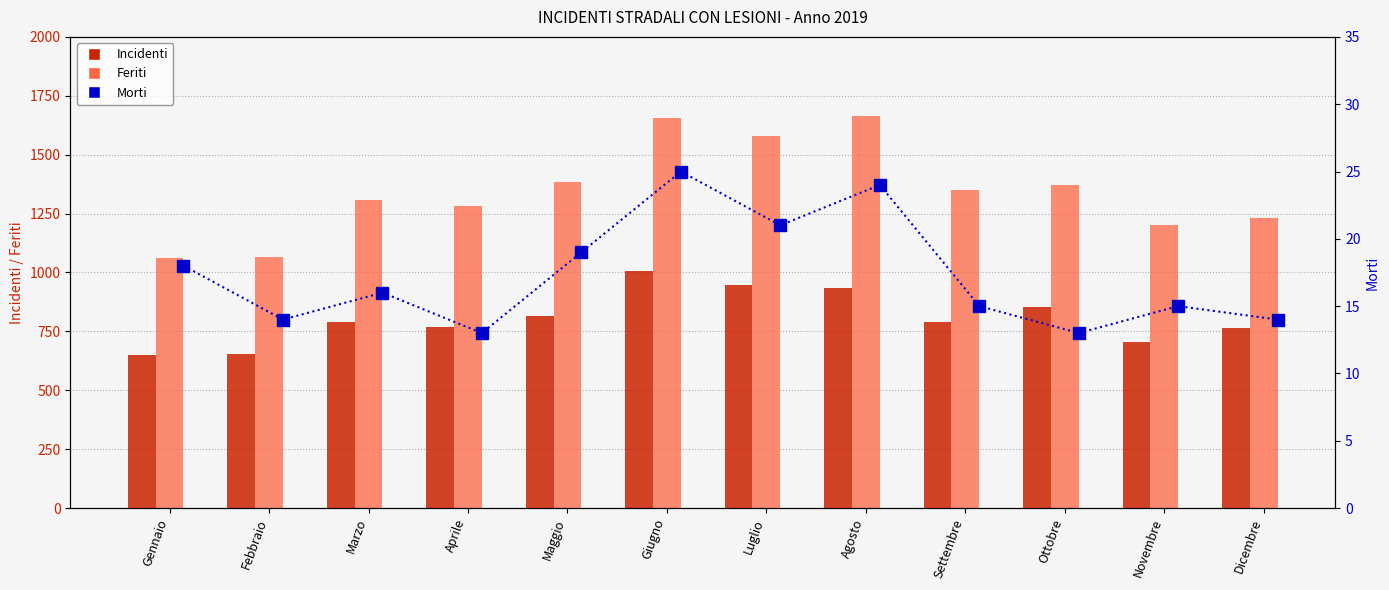

Where does the Feriti series first go above 1351?

Maggio